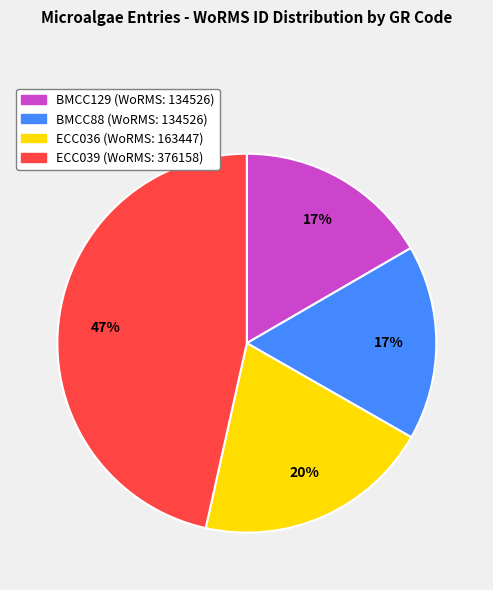

True or false: ECC039 accounts for 47% of the total.

True